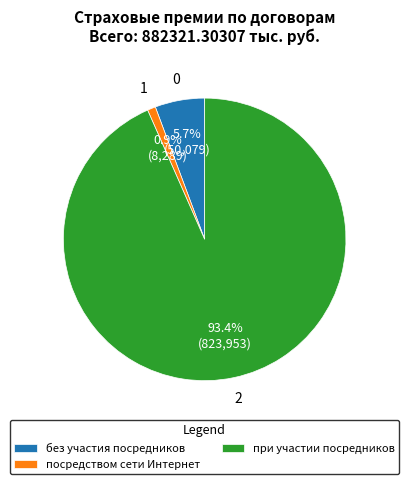

Is при участии посредников the majority of the pie?

Yes